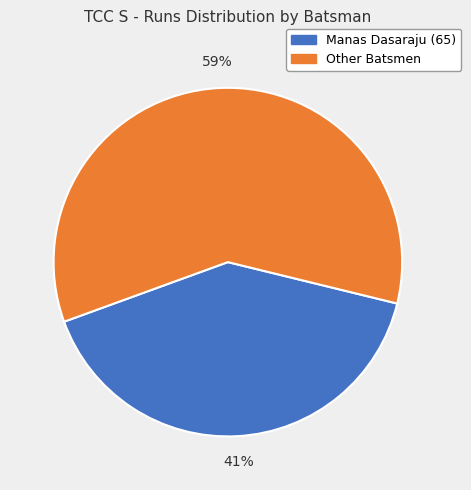

Is there any slice that represents more than half of the pie?

Yes